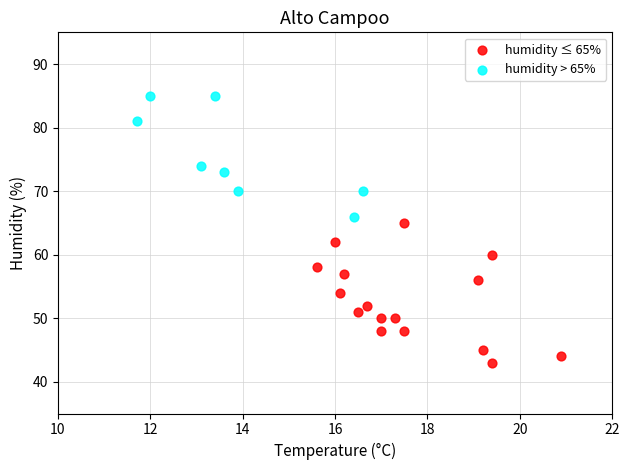

Which series contains the lowest Y value?

humidity ≤ 65%